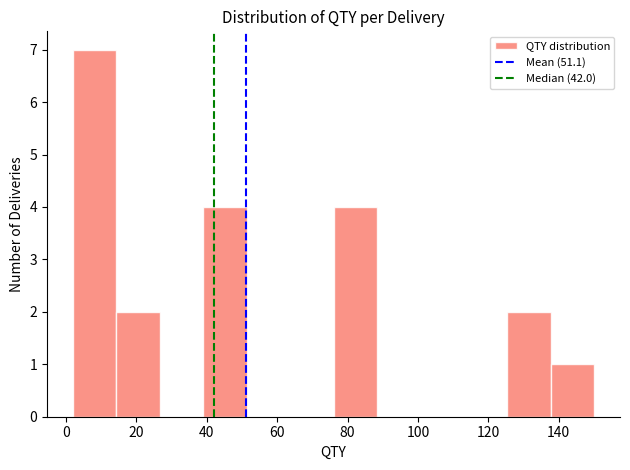

Reading left to right, transcribe this chart: for each bar, give the range it covers on the x-axis and its height. Neither the bar edges nor the heights are printed on the chart, so give them approximately, as read against the axes.

2 to 14: 7
14 to 26: 2
26 to 40: 0
40 to 52: 4
52 to 64: 0
64 to 76: 0
76 to 88: 4
88 to 100: 0
100 to 114: 0
114 to 126: 0
126 to 138: 2
138 to 150: 1